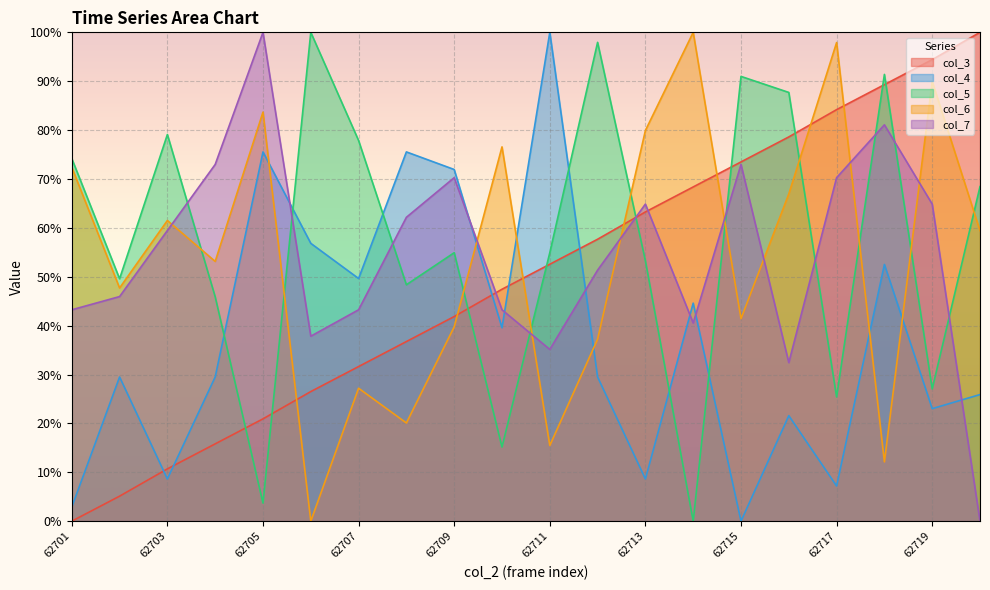

Read the col_4 value at 62707.

49.6